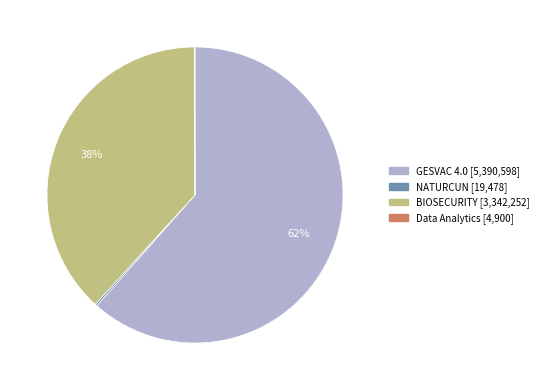

Is there any slice that represents more than half of the pie?

Yes